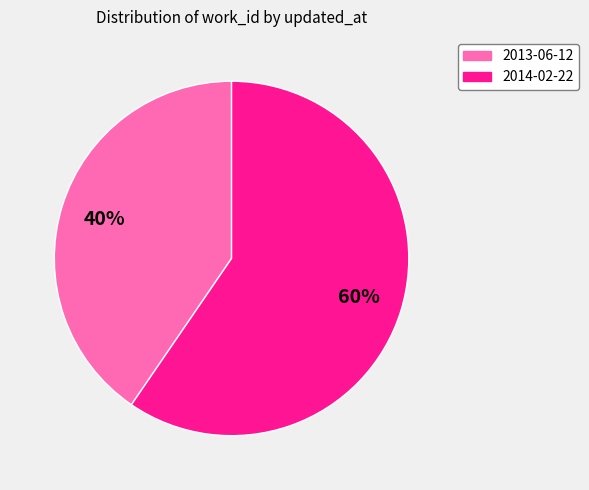

Which category accounts for the majority?

2014-02-22